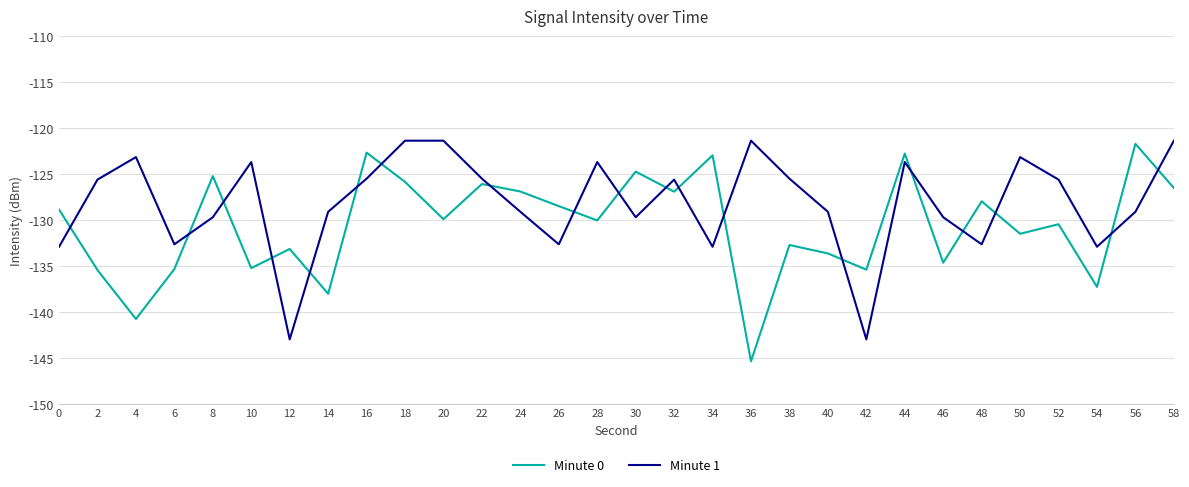

Is this an area chart (filled region under the line)?

No